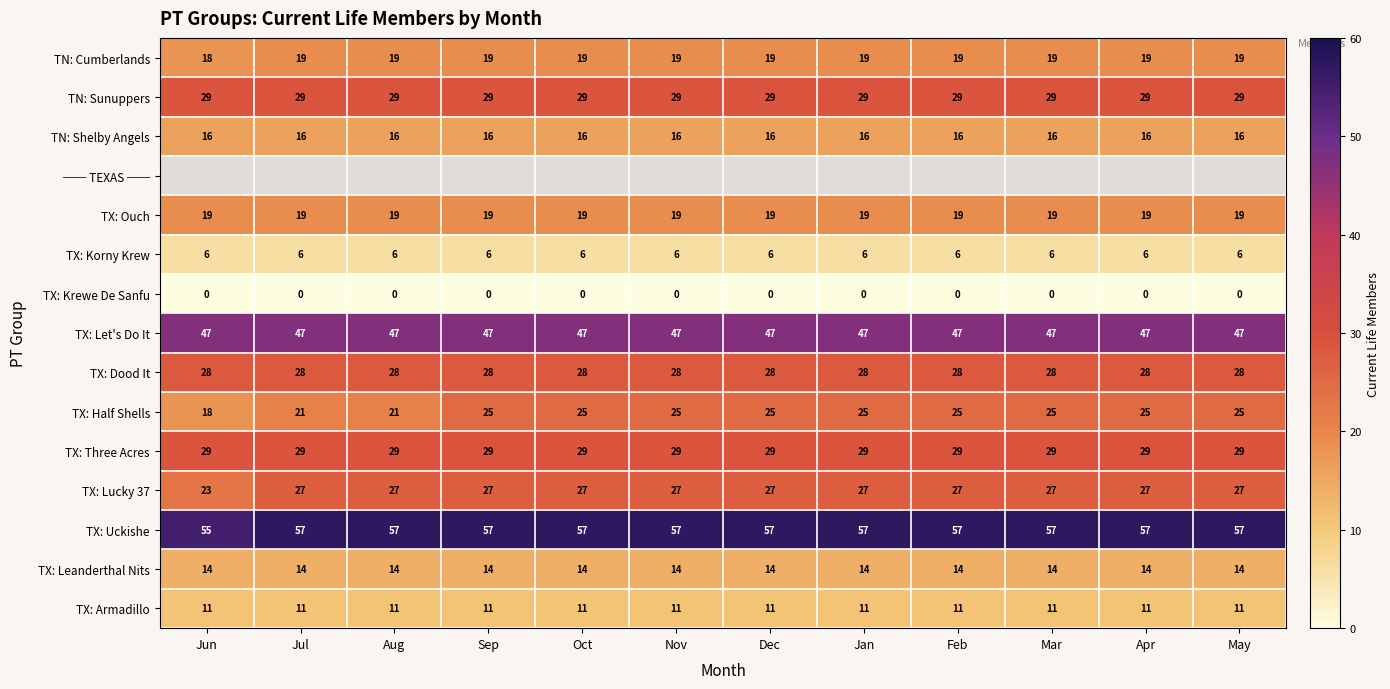

What is the maximum value for TN: Shelby Angels?

16